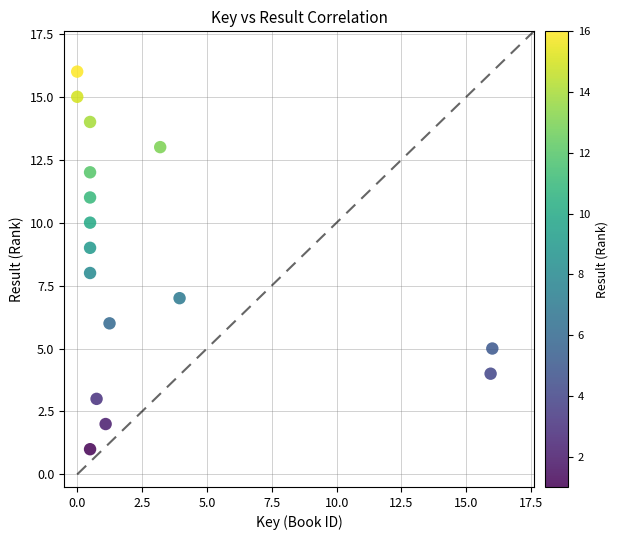

What is the range of Y values (max minus min)?

15